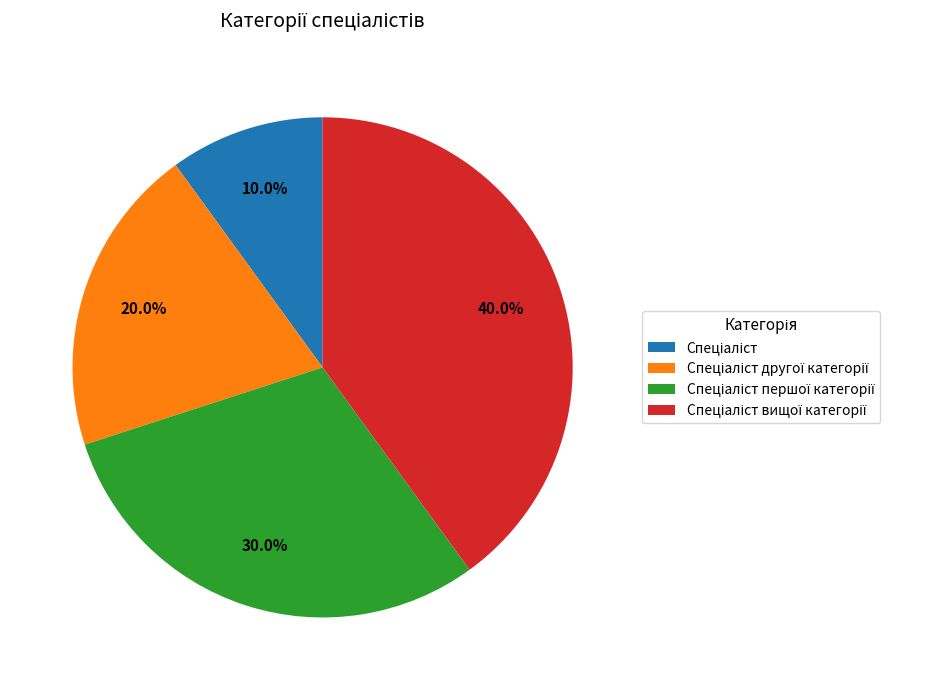

How many slices are in this pie chart?

4